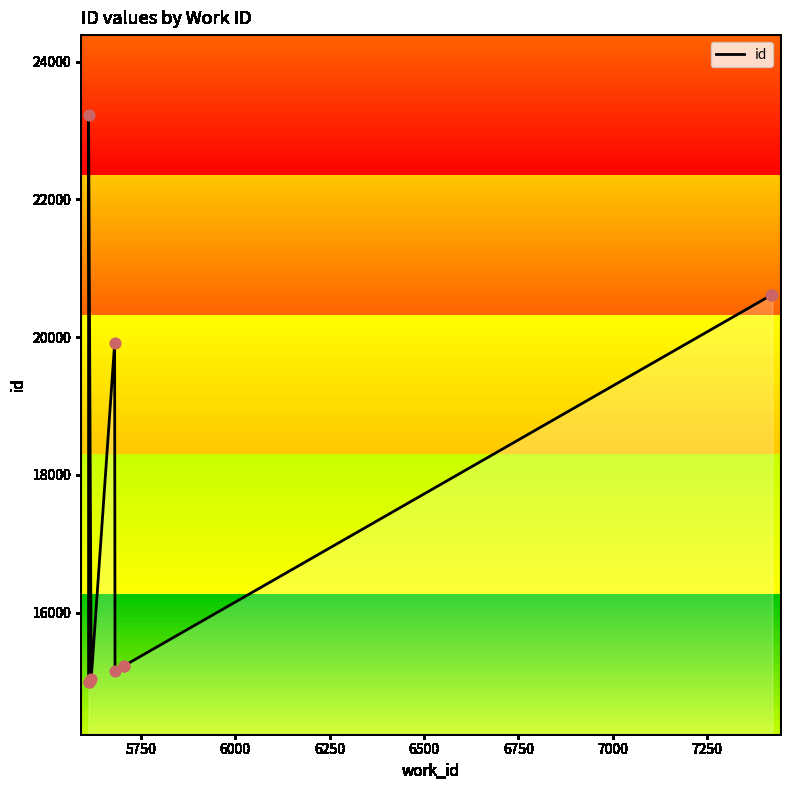

What is the ratio of the value at 5750 to the value at 6250?

1.0